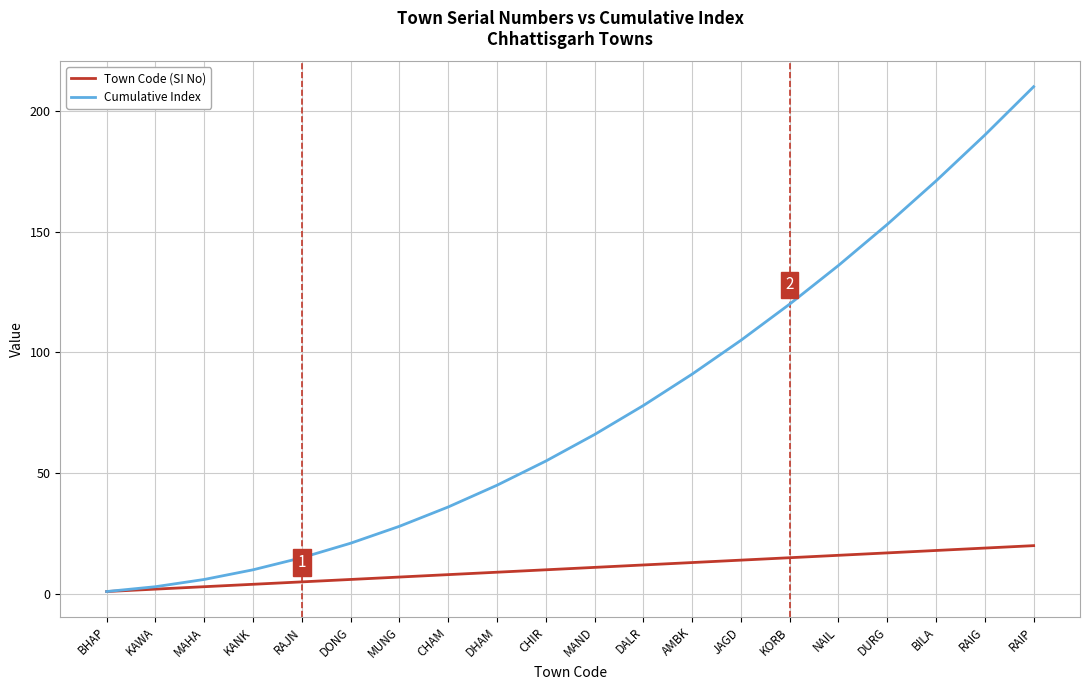

Reading left to right, extract all data points from this chart.

Town Code (SI No): 1	2	3	4	5	6	7	8	9	10	11	12	13	14	15	16	17	18	19	20
Cumulative Index: 1	3	6	10	15	21	28	36	45	55	66	78	91	105	120	136	153	171	190	210